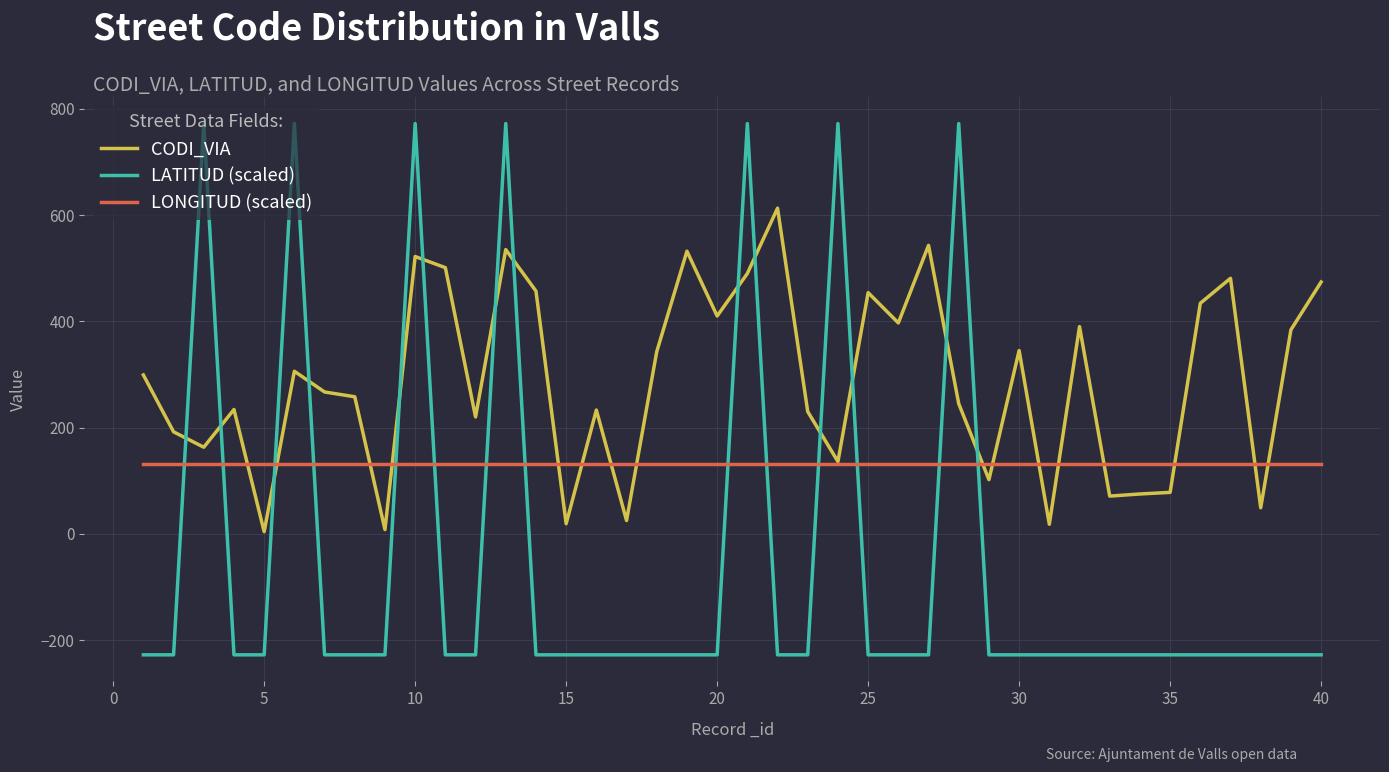

True or false: LONGITUD (scaled) and LATITUD (scaled) intersect in this chart.

True